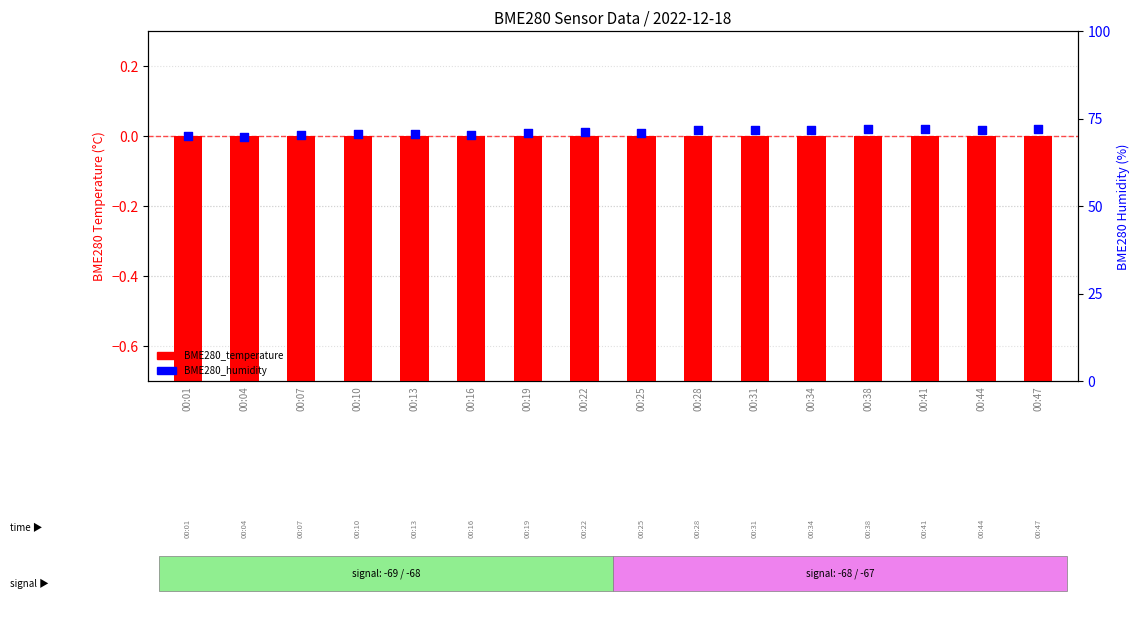

At how many categories does at least one series exceed 29?

16